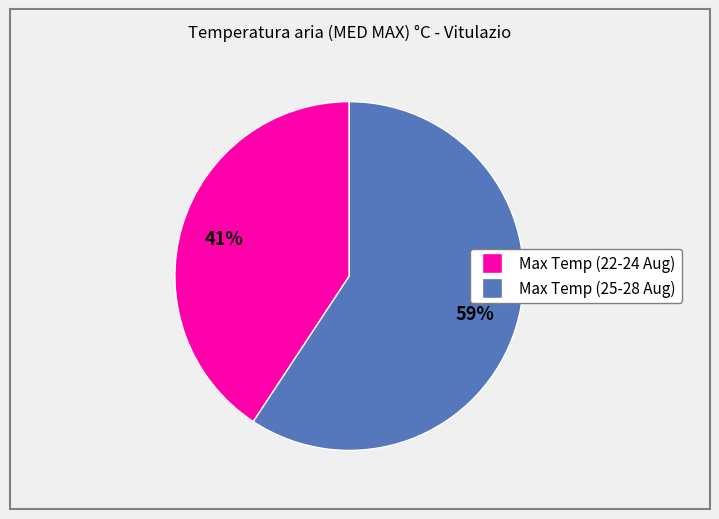

How many slices are in this pie chart?

2